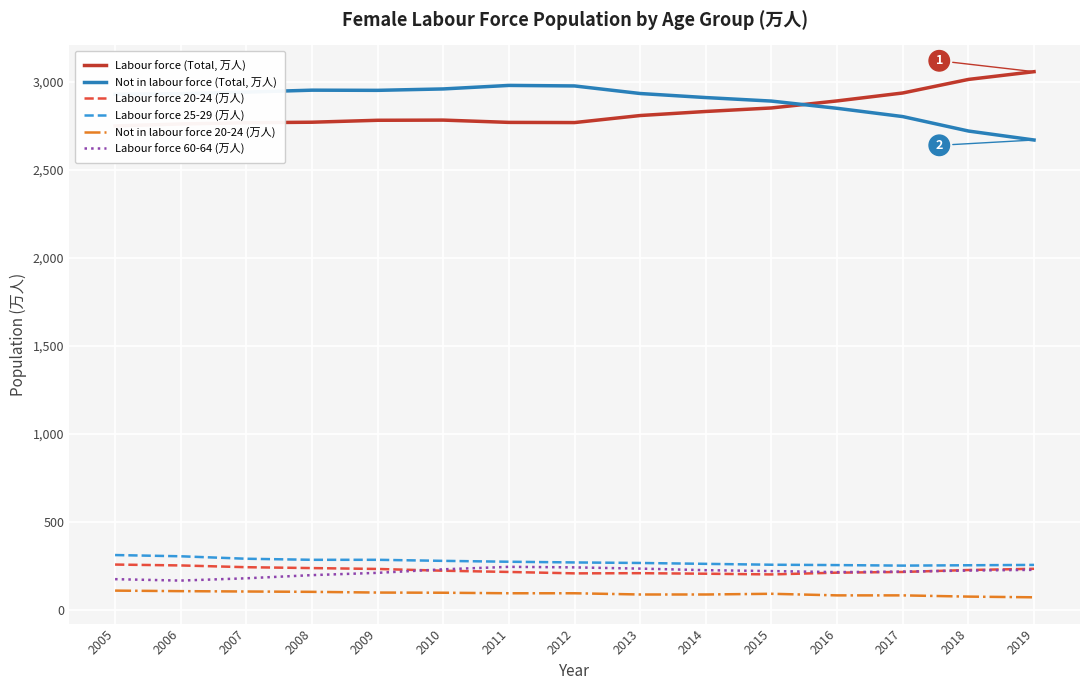

What is the minimum value for Labour force 25-29 (万人)?

253